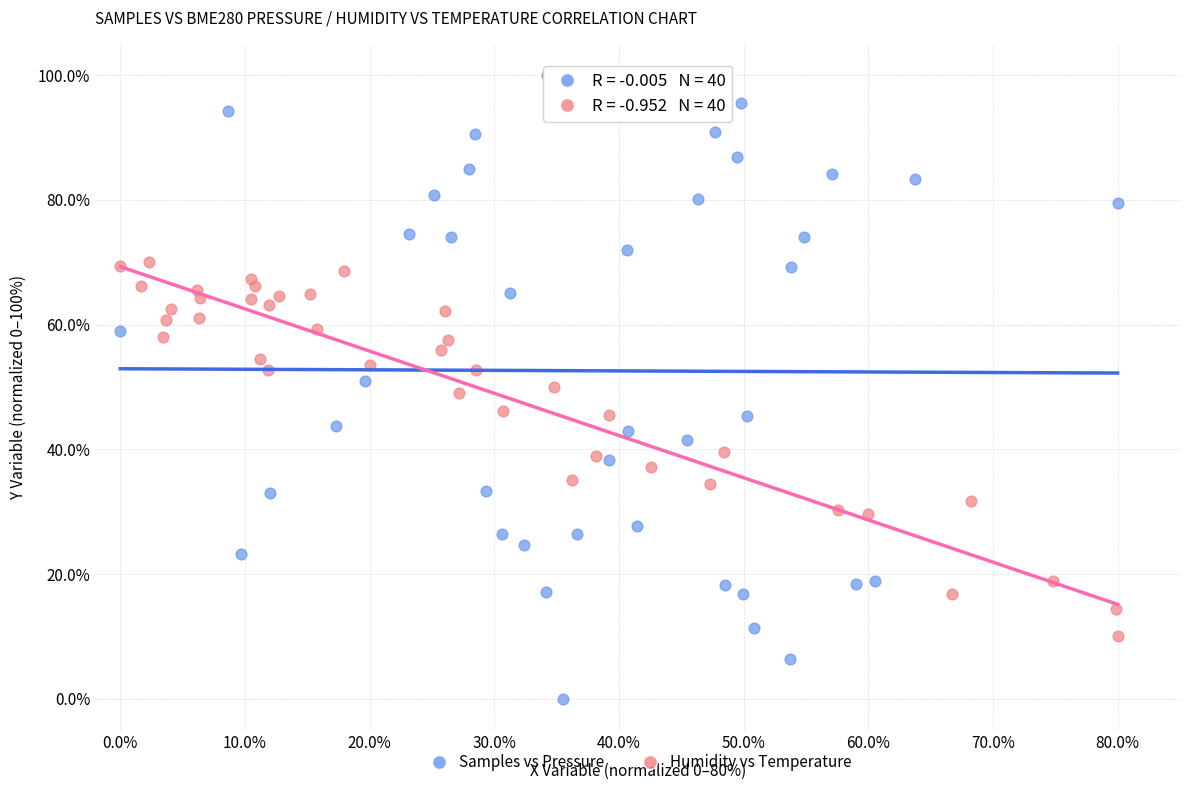

Which series contains the lowest Y value?

Samples vs Pressure